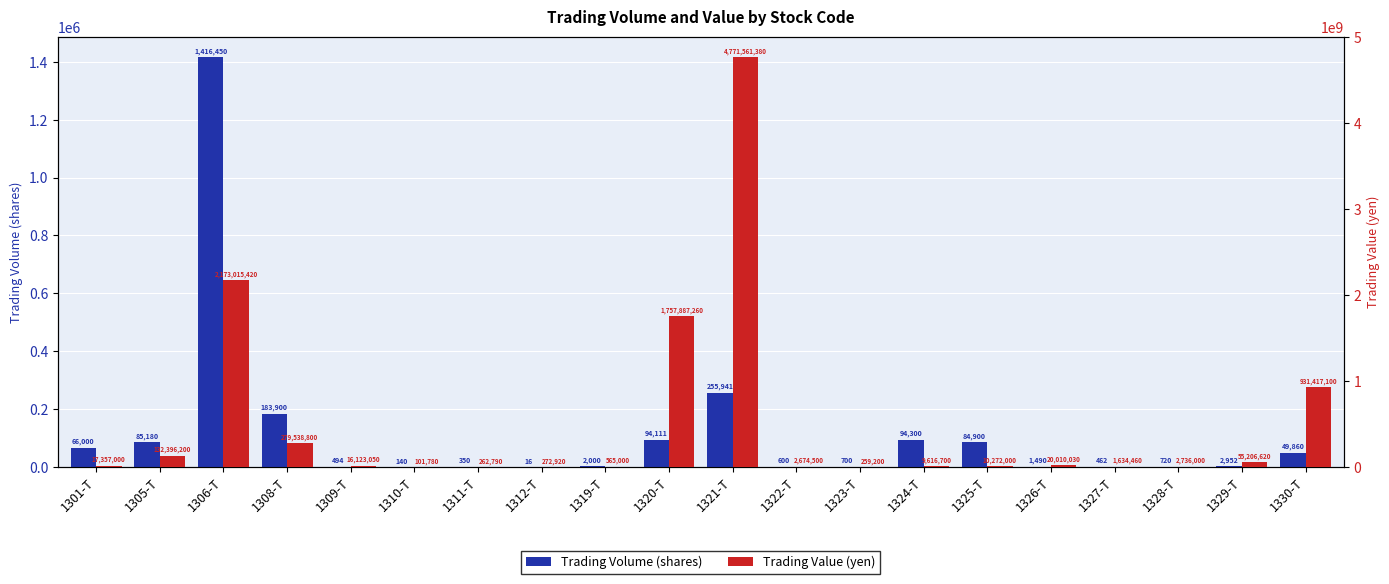

What is the minimum value shown in the chart?

16